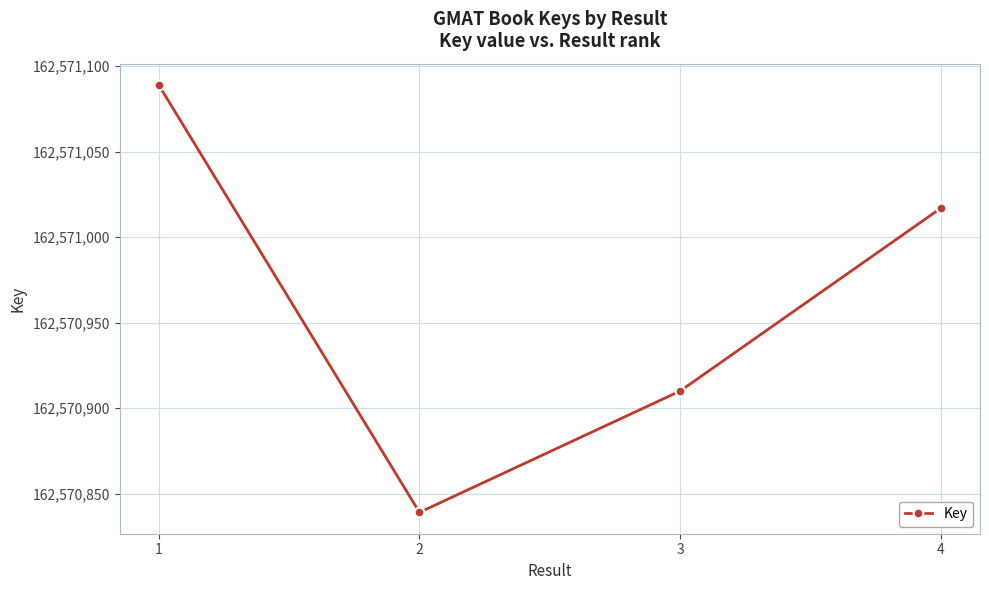

At which label is the value closest to 162570964?

4